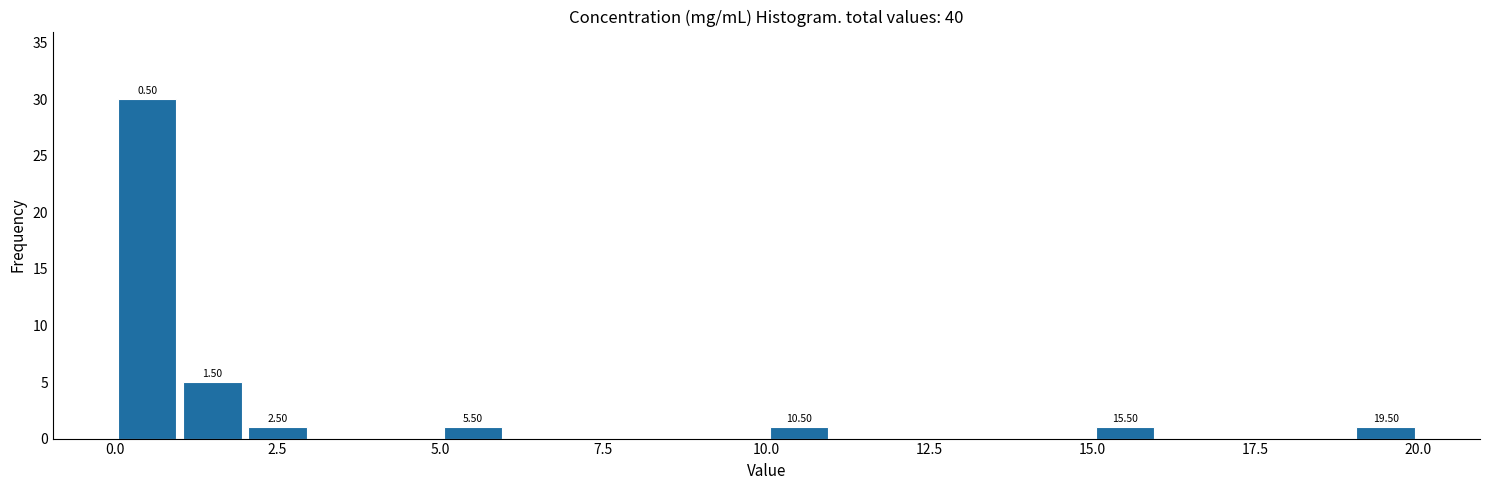

Around what value on the x-axis is the tallest bar? Give the approximate position of its centre, as read against the axis.

0.5